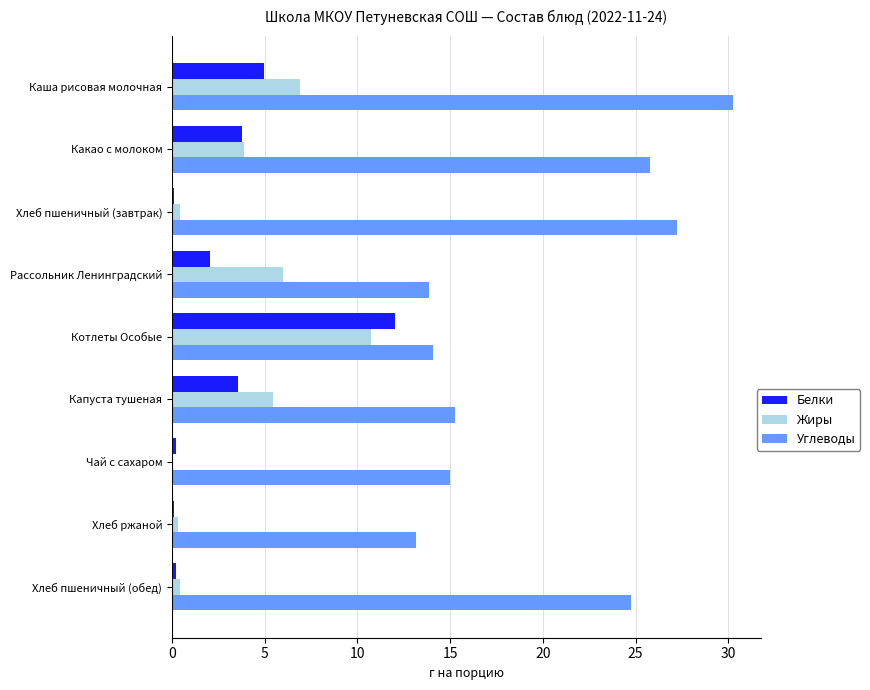

What is the greatest value displayed?

30.2